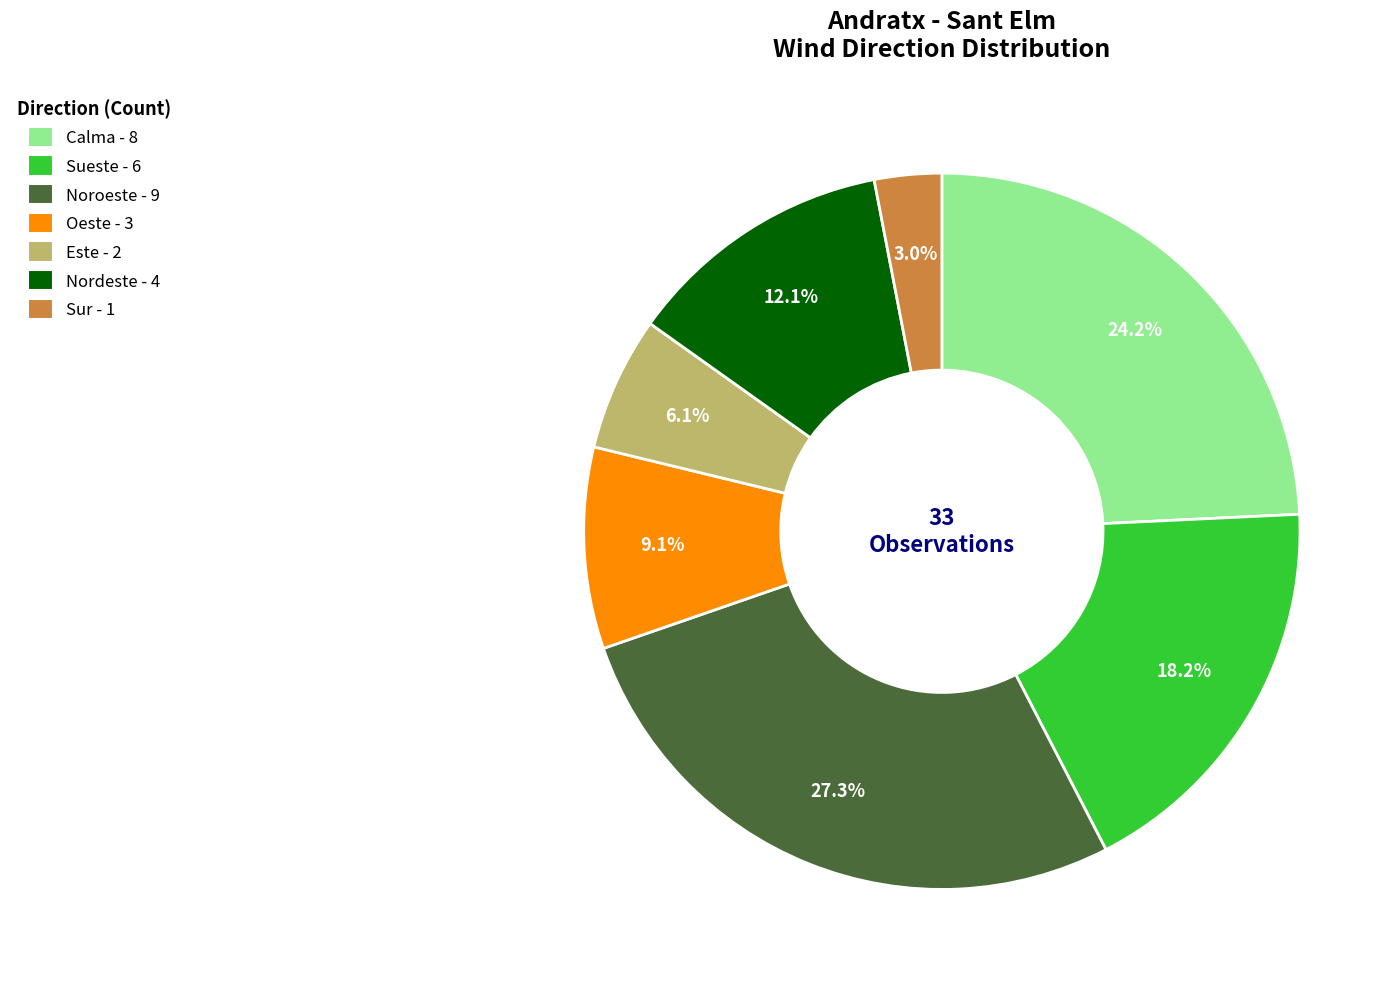

Count the number of slices in the pie.

7